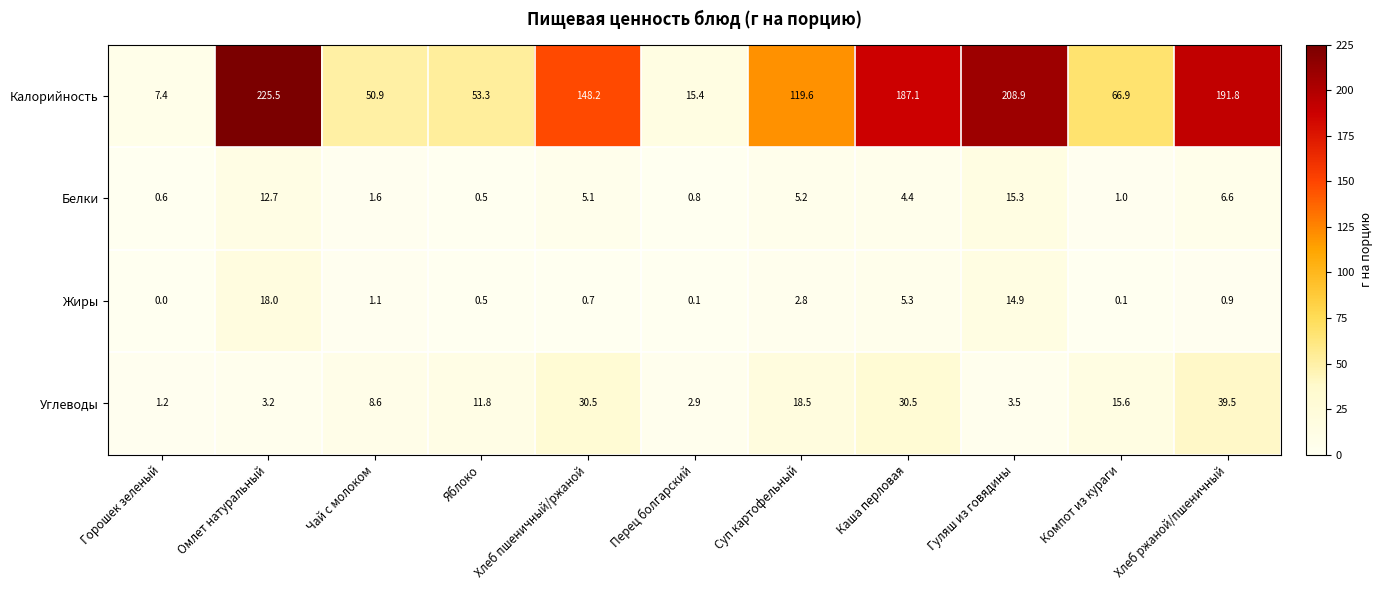

The value of Калорийность at Хлеб пшеничный/ржаной is 89.9. True or false?

False